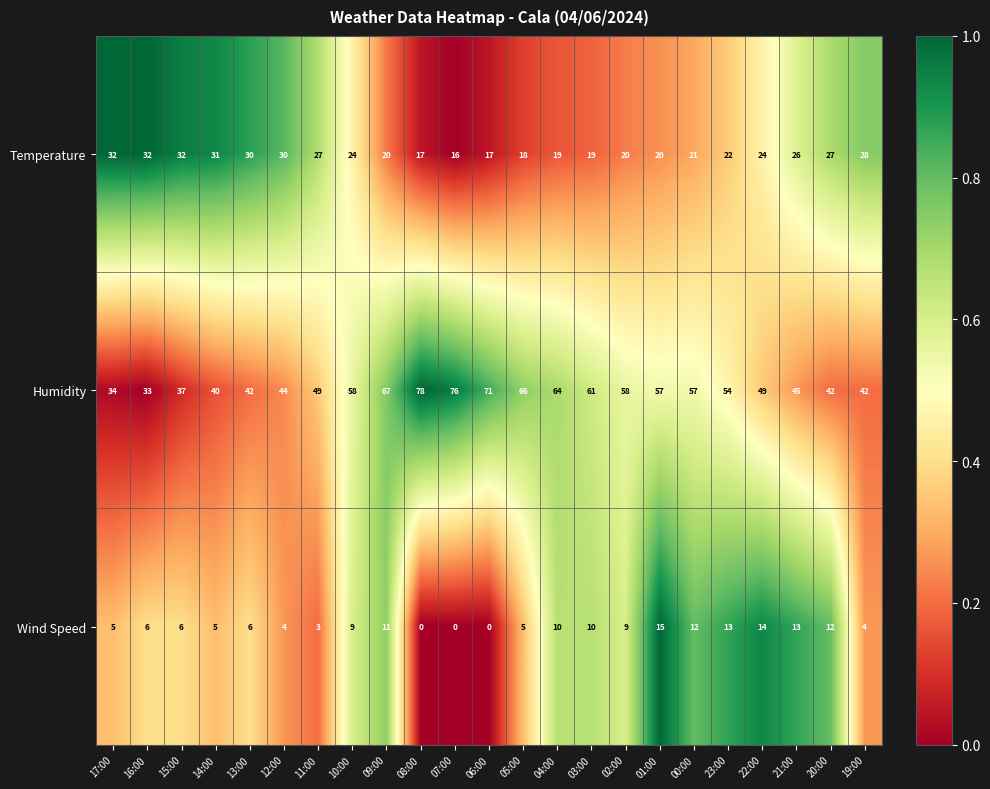

At which category is the sum across all series the highest?

09:00